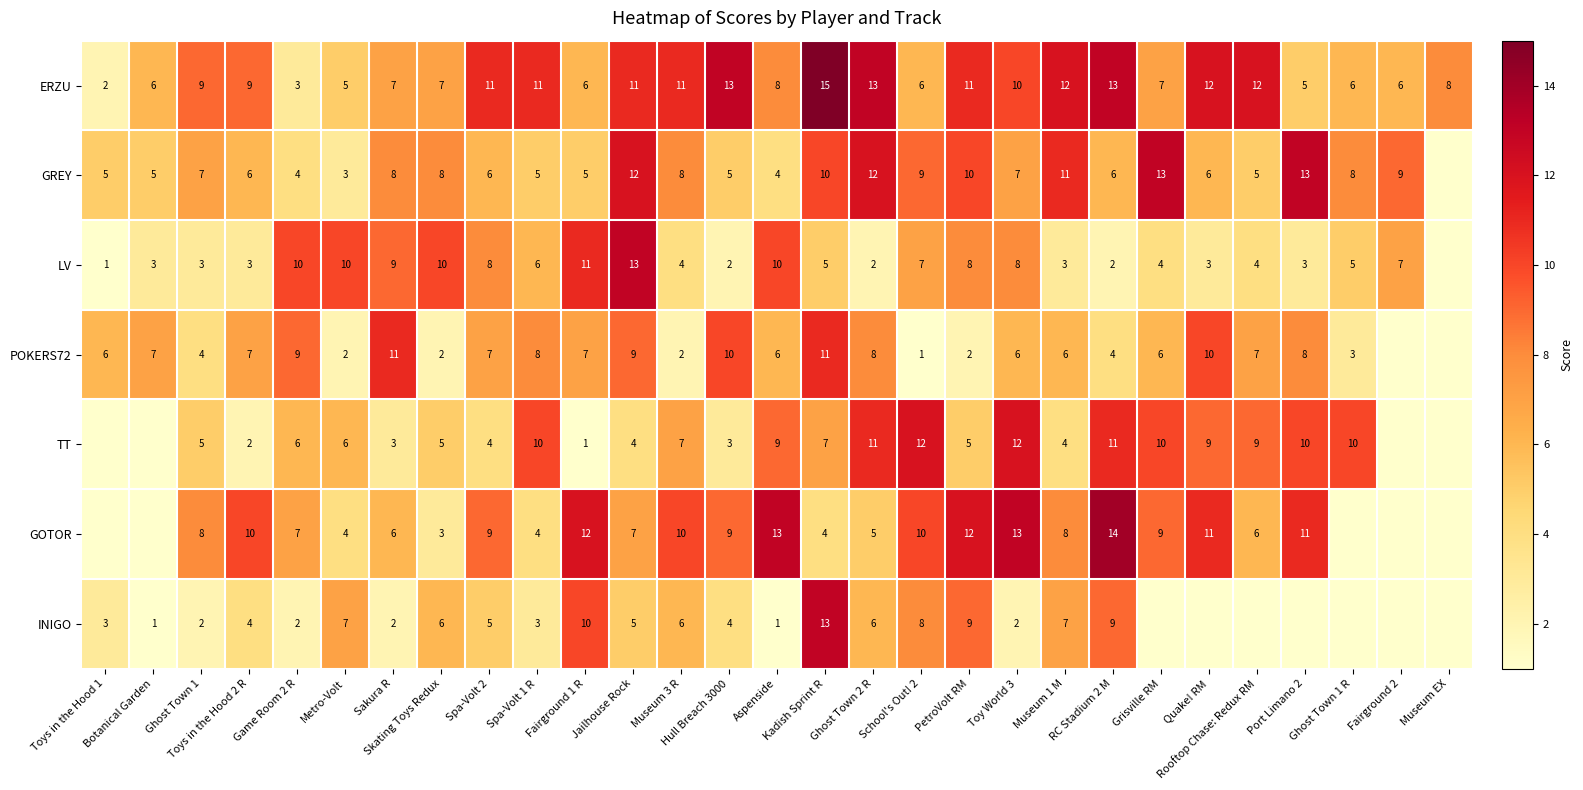

The value of ERZU at Toys in the Hood 2 R is 9. True or false?

True